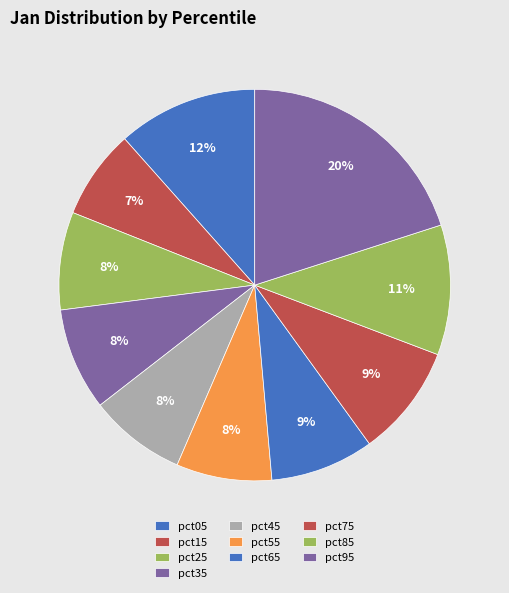

Count the number of slices in the pie.

10